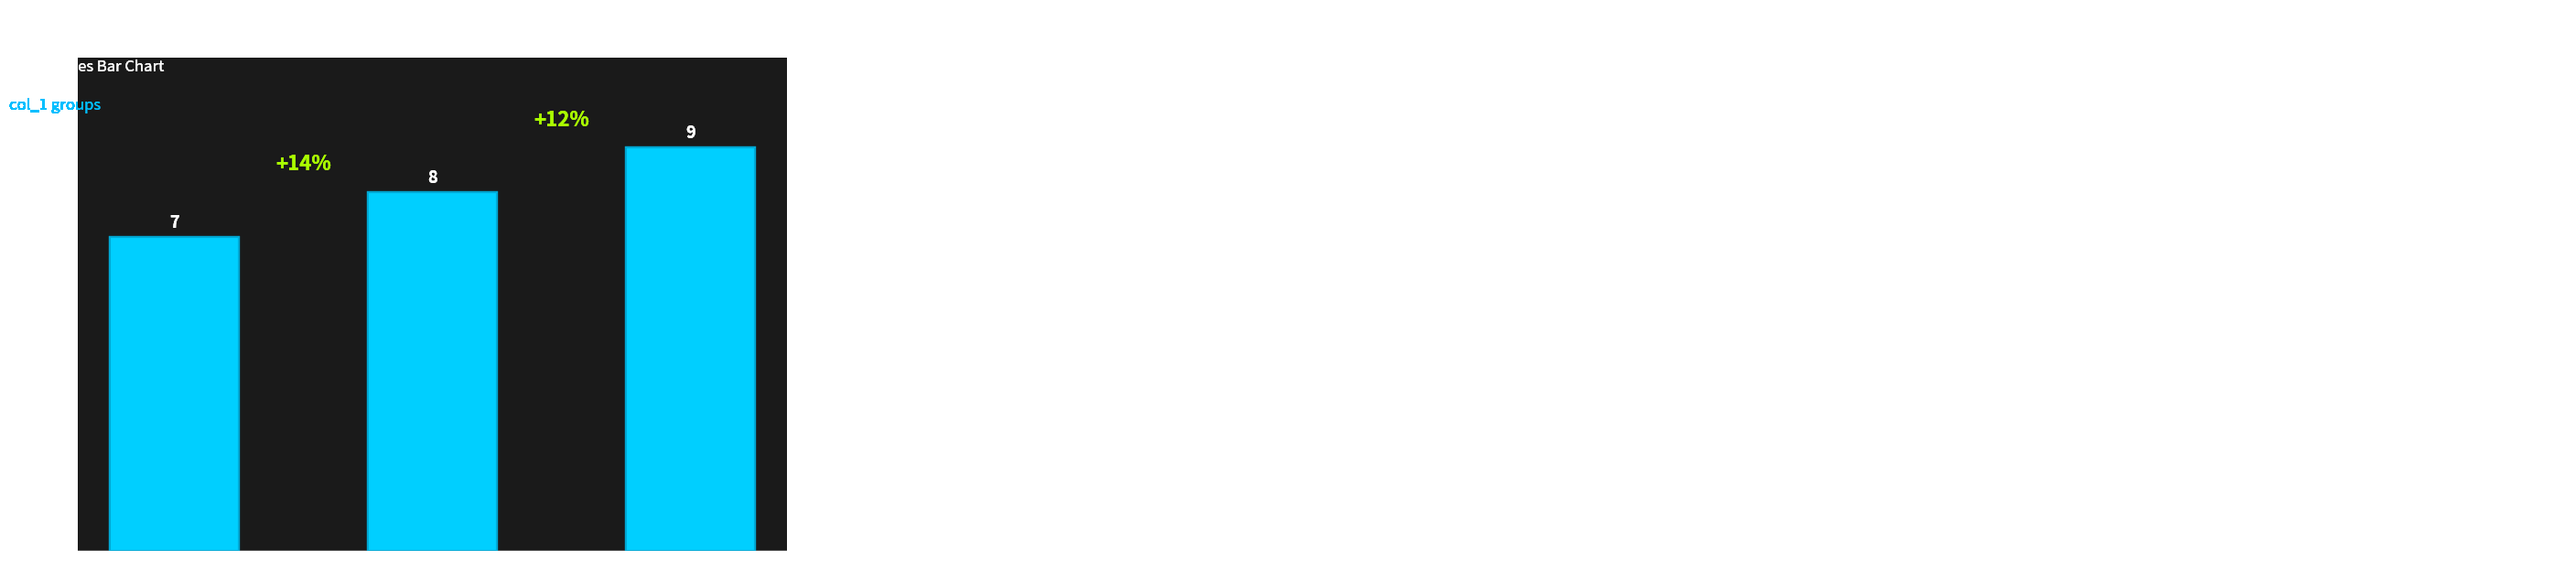

The value at 7 is 8. True or false?

True